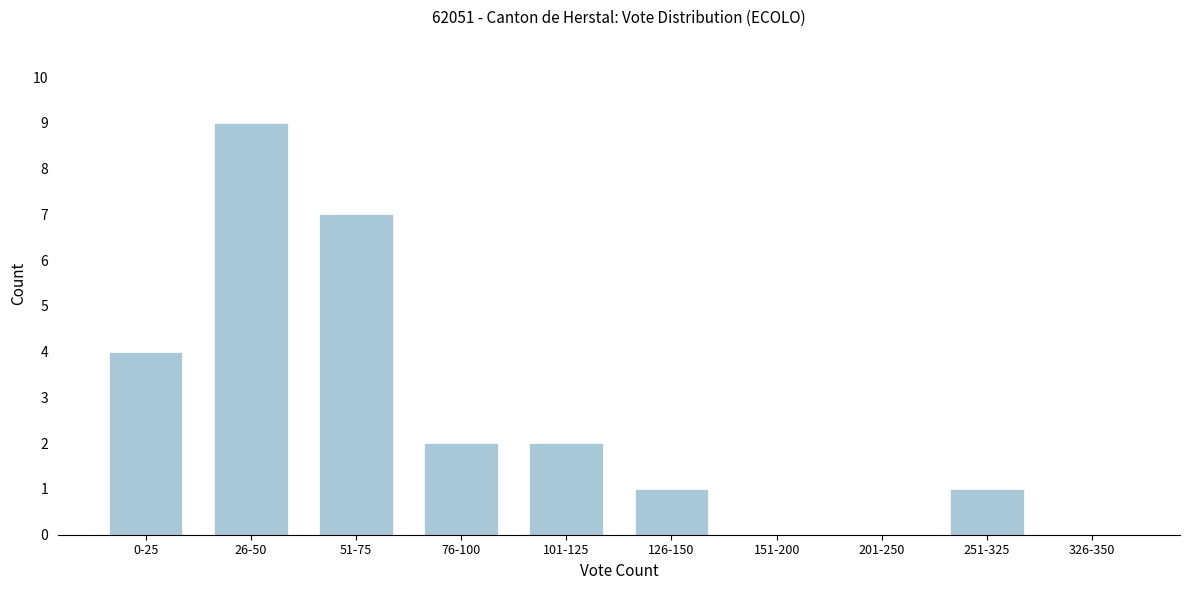

Reading left to right, what are all the values shown in this chart?

0-25=4	26-50=9	51-75=7	76-100=2	101-125=2	126-150=1	151-200=0	201-250=0	251-325=1	326-350=0